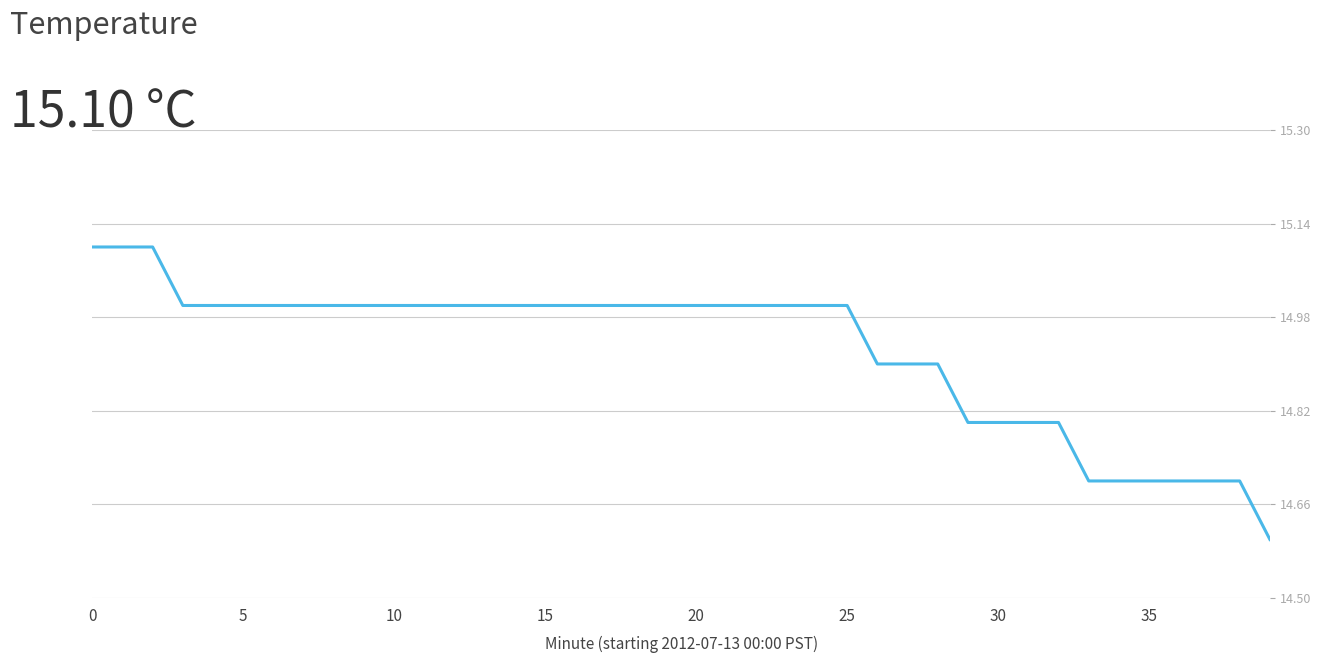

What is the smallest value displayed?

14.6